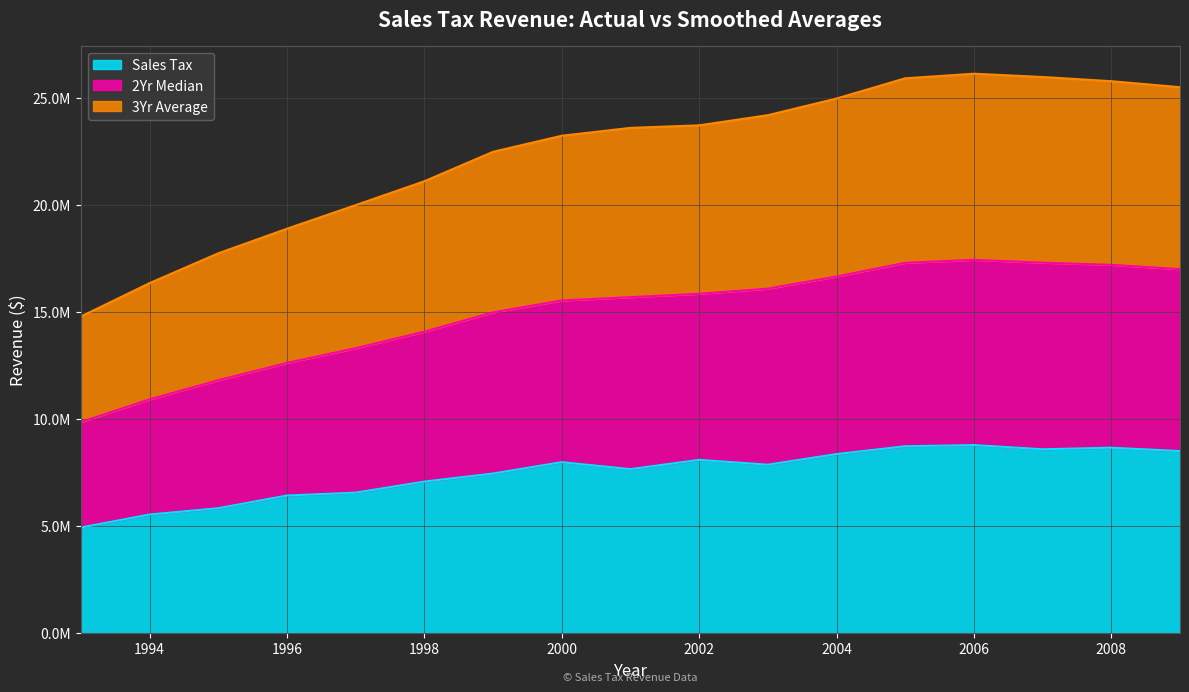

At 2007, list the series in order from smallest to largest.

Sales Tax, 3Yr Average, 2Yr Median